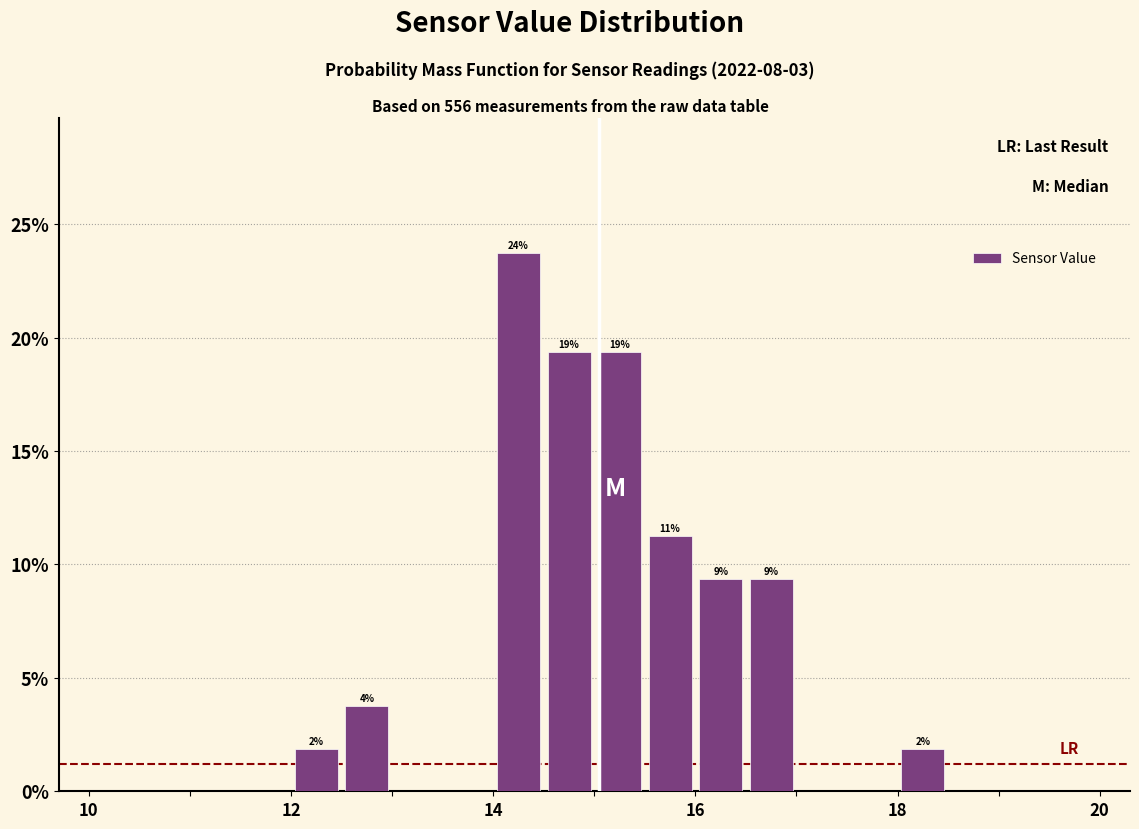

Around what value on the x-axis is the tallest bar? Give the approximate position of its centre, as read against the axis.

14.2